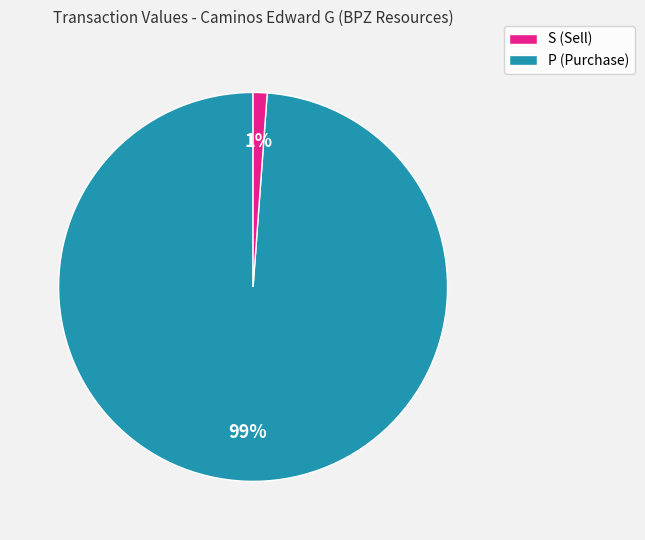

Is there a majority slice in this chart?

Yes